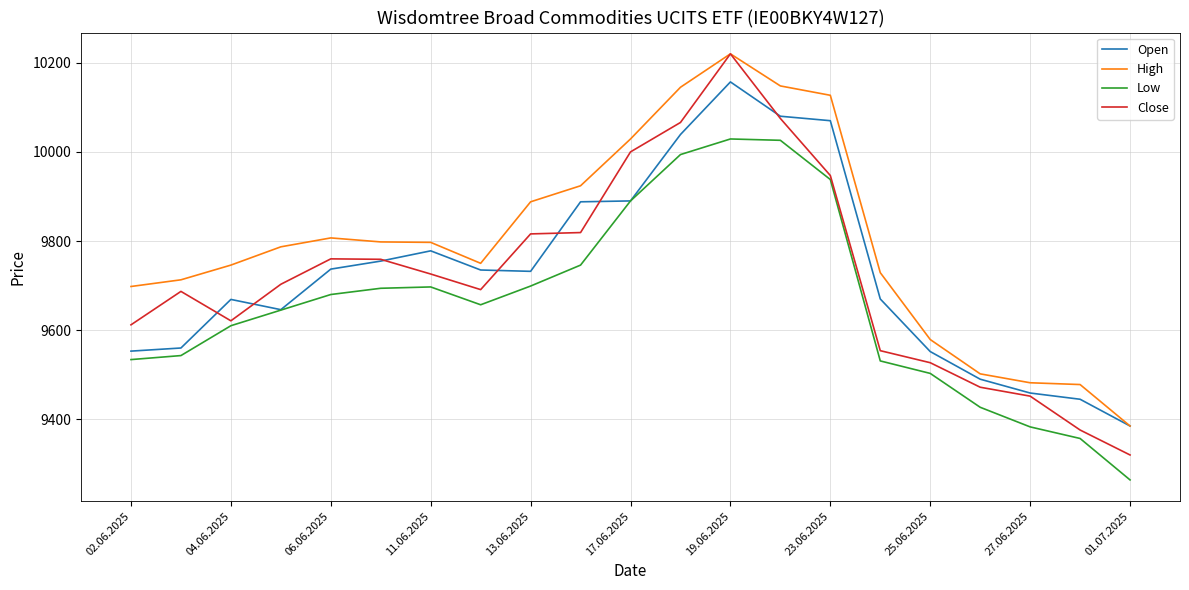

Which series has the largest total across all categories?

High